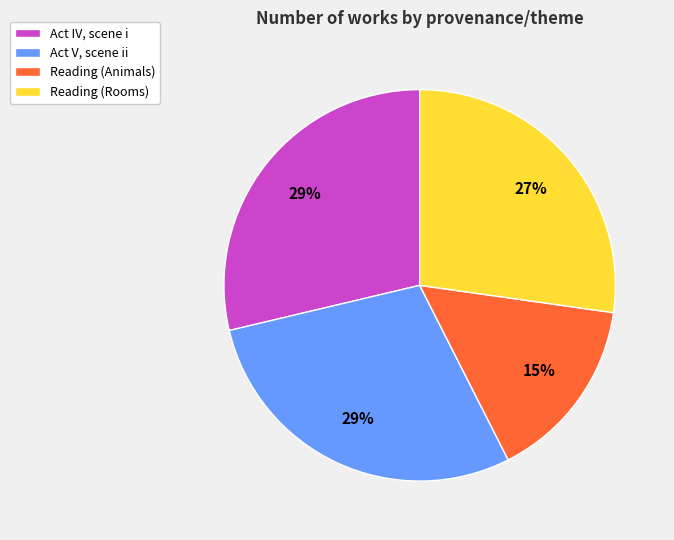

What percentage is the Reading (Rooms) slice, to the nearest percent?

27%